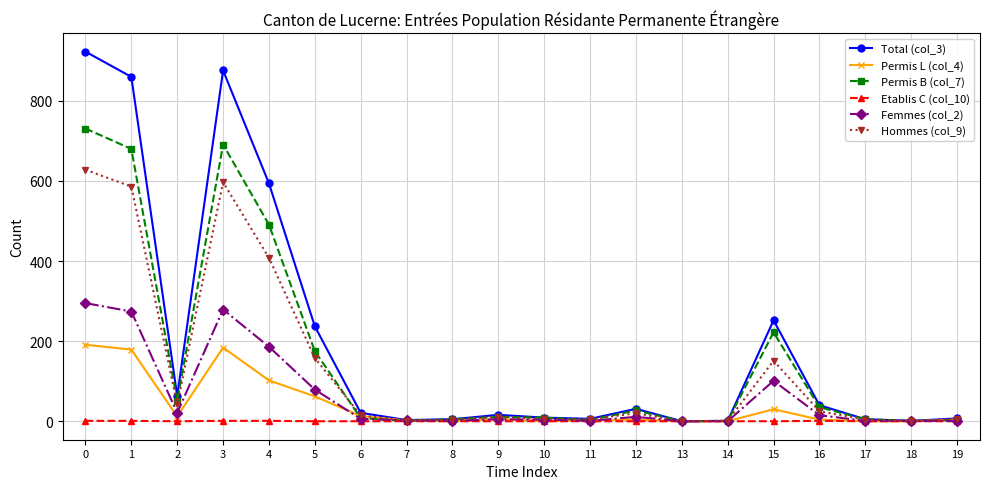

Which series has the largest range (max minus min)?

Total (col_3)